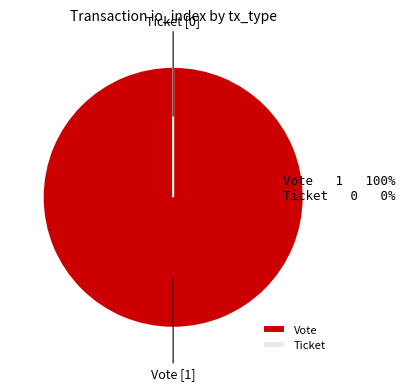

What is the majority slice?

Vote